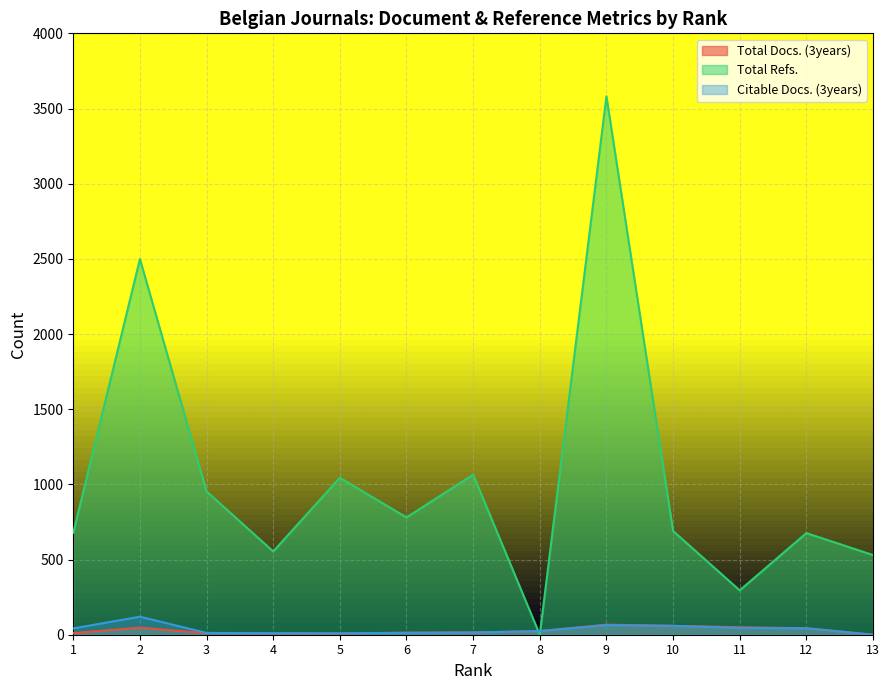

True or false: Total Refs. and Total Docs. (3years) intersect in this chart.

True